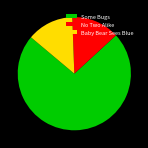

Which has a higher value, No Two Alike or Some Bugs?

Some Bugs